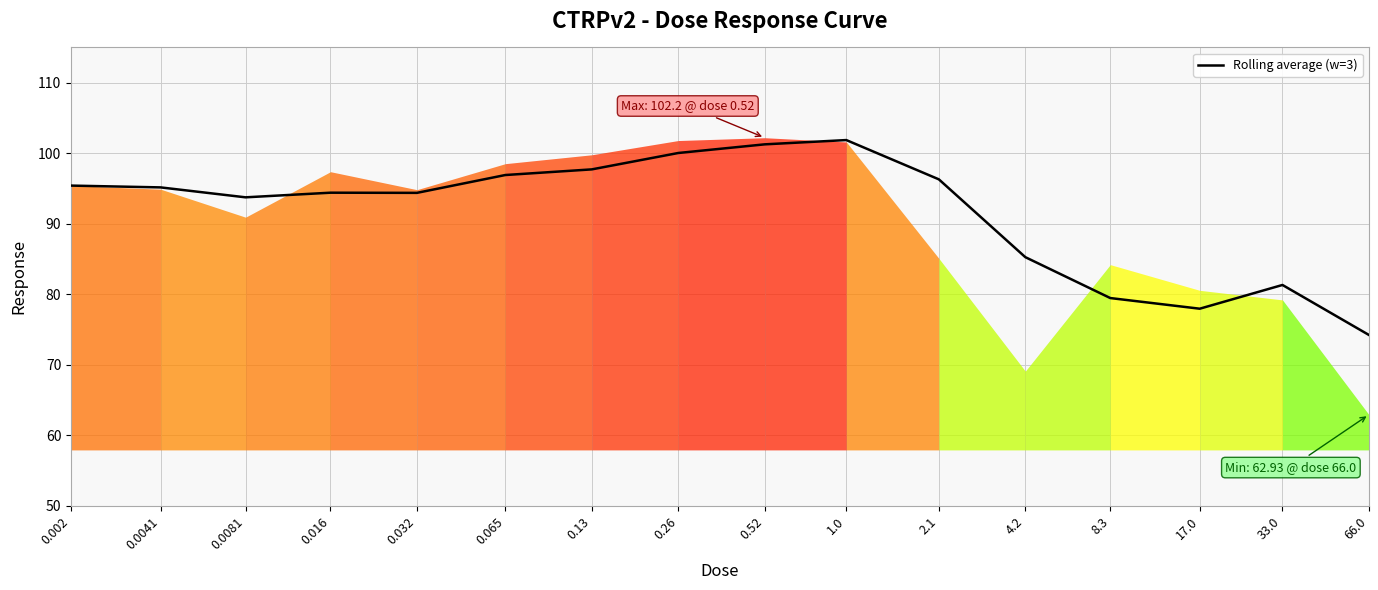

How many interior local peaks (higher than both neighbors) does the data have?

3